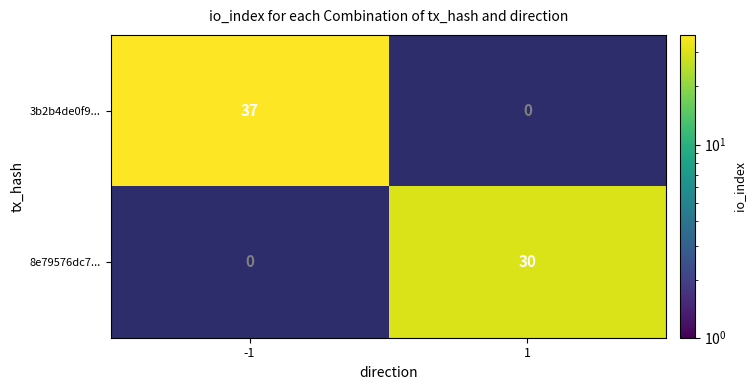

Which series has the largest total across all categories?

3b2b4de0f9...